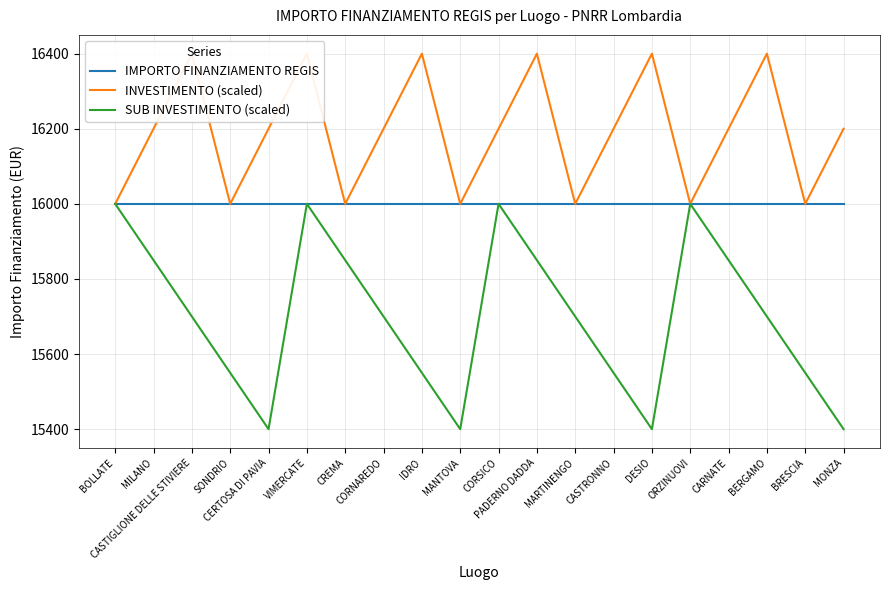

Rank the series by their maximum value, from lowest to highest.

IMPORTO FINANZIAMENTO REGIS, SUB INVESTIMENTO (scaled), INVESTIMENTO (scaled)